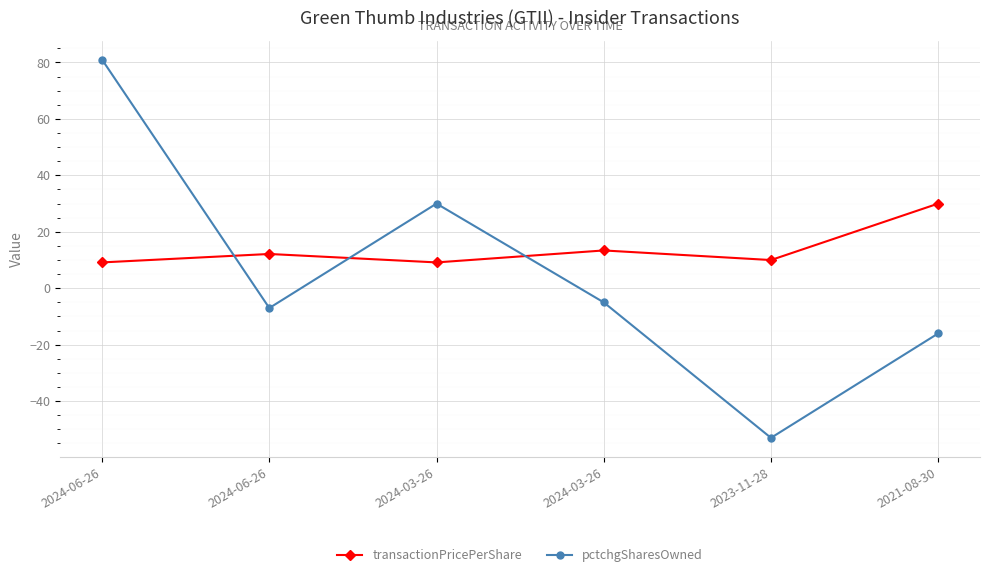

What is the value of the transactionPricePerShare point at the 4th from the left?

9.2